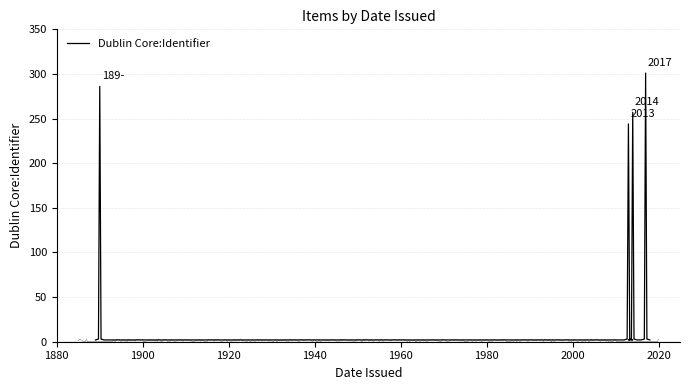

Is this an area chart (filled region under the line)?

No